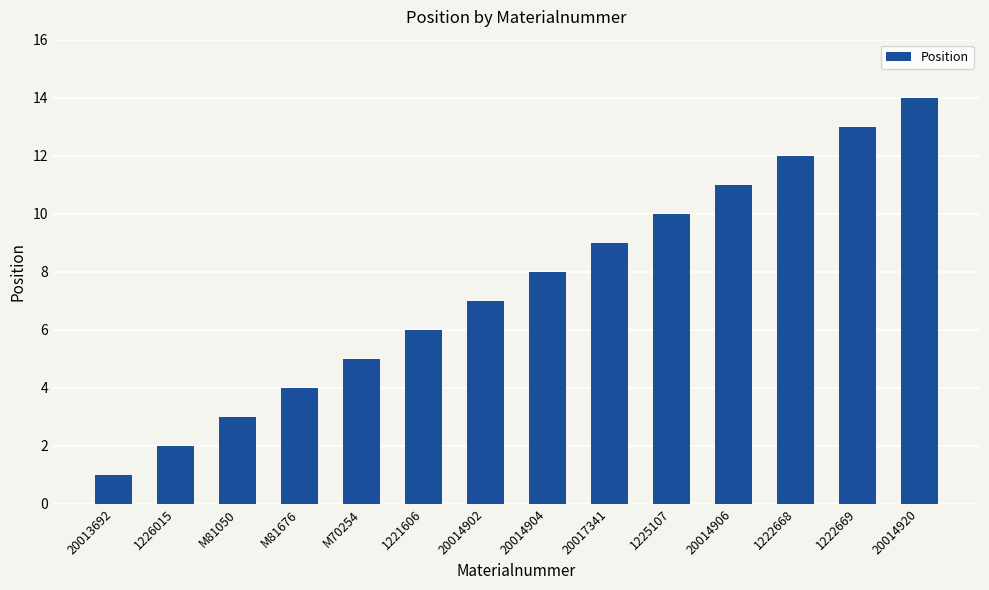

Where is the data nearest to the value 7?

20014902